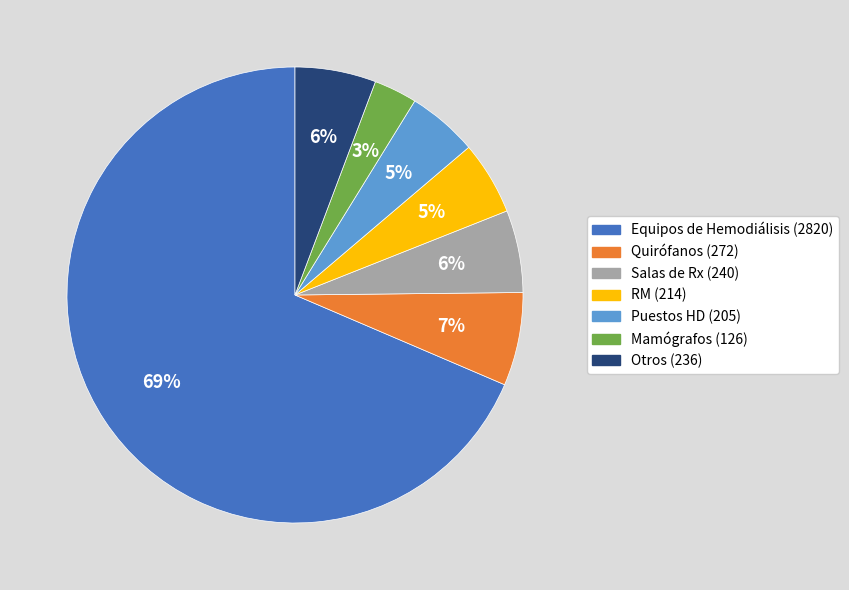

How many slices are in this pie chart?

7